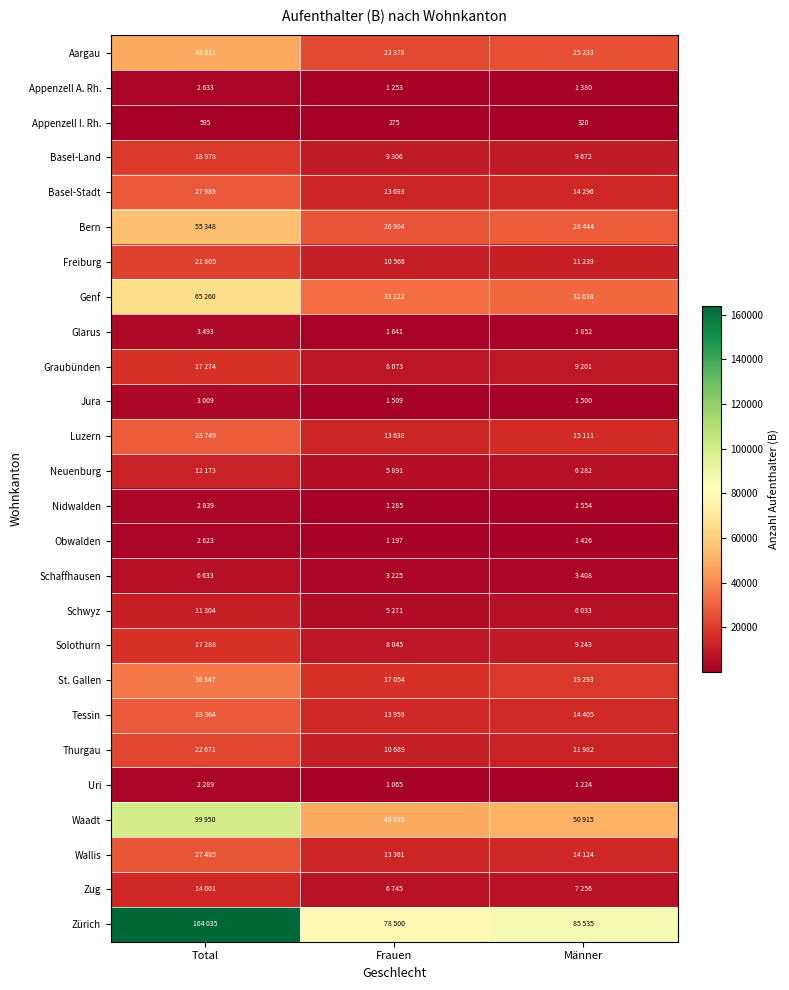

How many data points in Graubünden are above 9201?

1